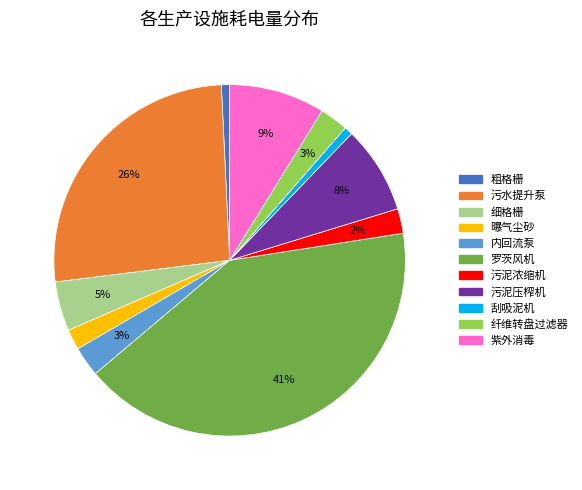

To the nearest percent, what percentage of the pie is 纤维转盘过滤器?

3%